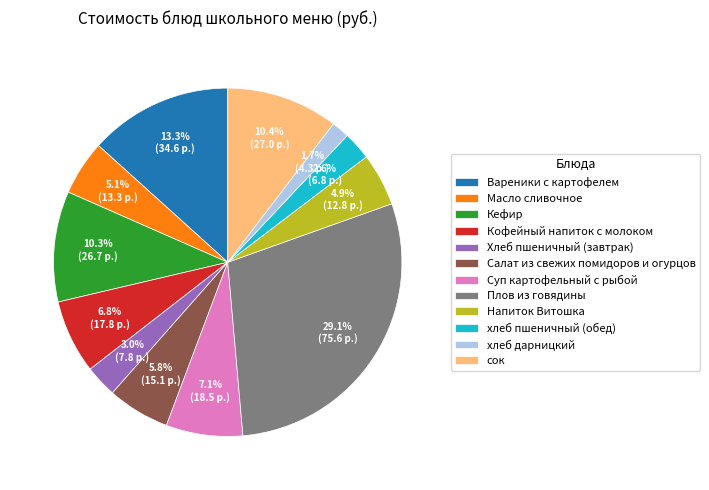

Is Кефир the majority of the pie?

No